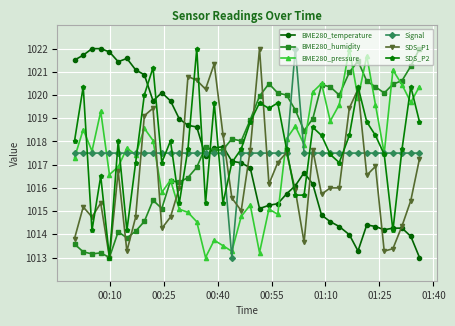

How many data points does each series have?

40